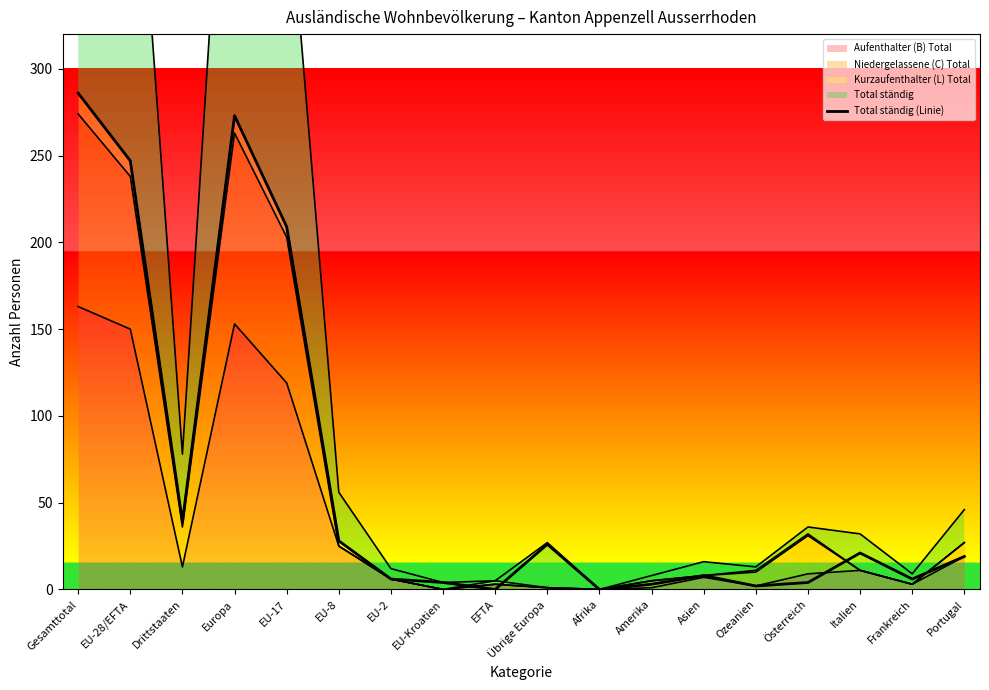

Rank the categories by value from lowest to highest.

EFTA, Afrika, Ozeanien, Amerika, EU-Kroatien, Österreich, EU-2, Frankreich, Asien, Portugal, Italien, Übrige Europa, EU-8, Drittstaaten, EU-17, EU-28/EFTA, Europa, Gesamttotal